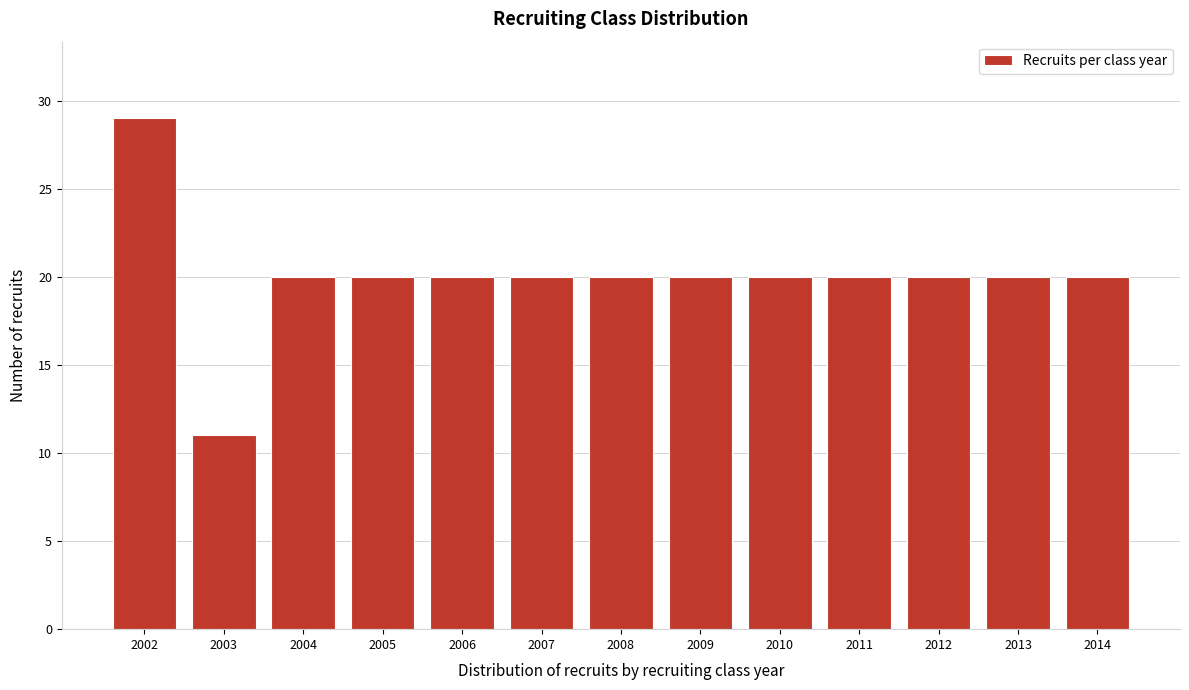

Reading left to right, list all the values displayed in this chart.

2002=29	2003=11	2004=20	2005=20	2006=20	2007=20	2008=20	2009=20	2010=20	2011=20	2012=20	2013=20	2014=20